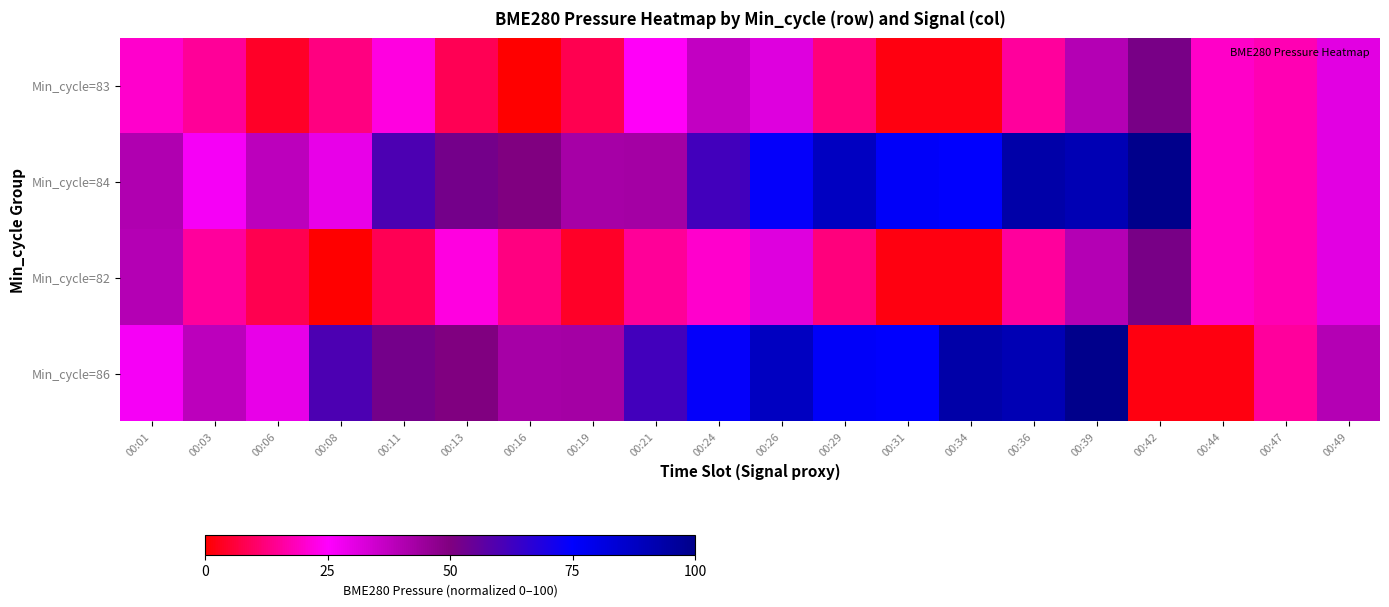

What is the difference between the highest and lowest values at 00:19?

38.8